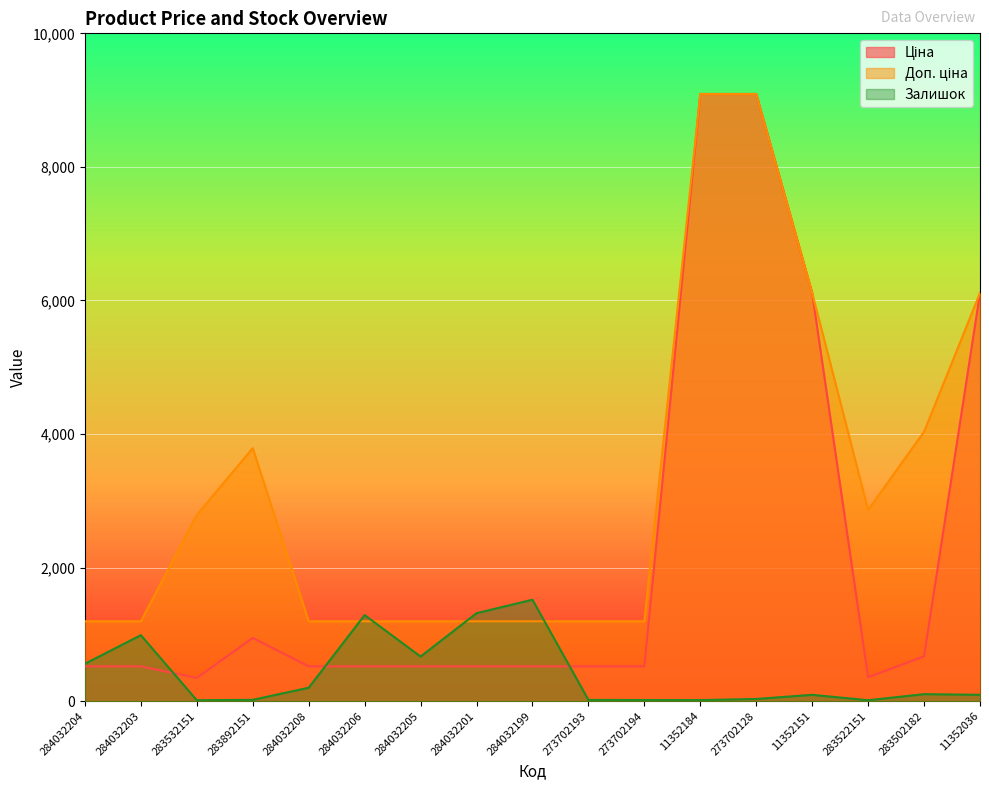

How many values in the Залишок series are below 96?

7